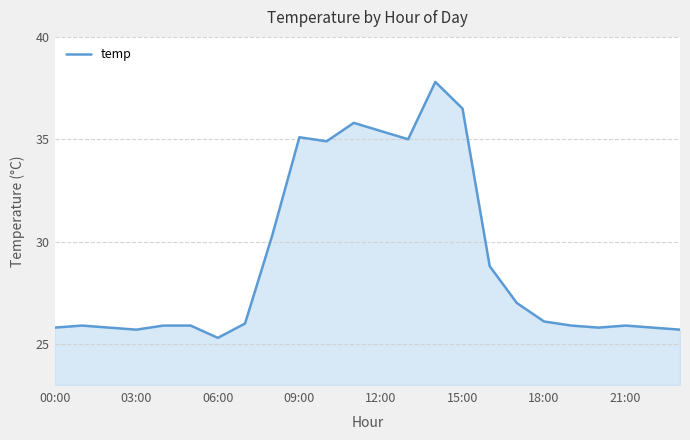

What is the difference between the maximum and minimum values?

12.5